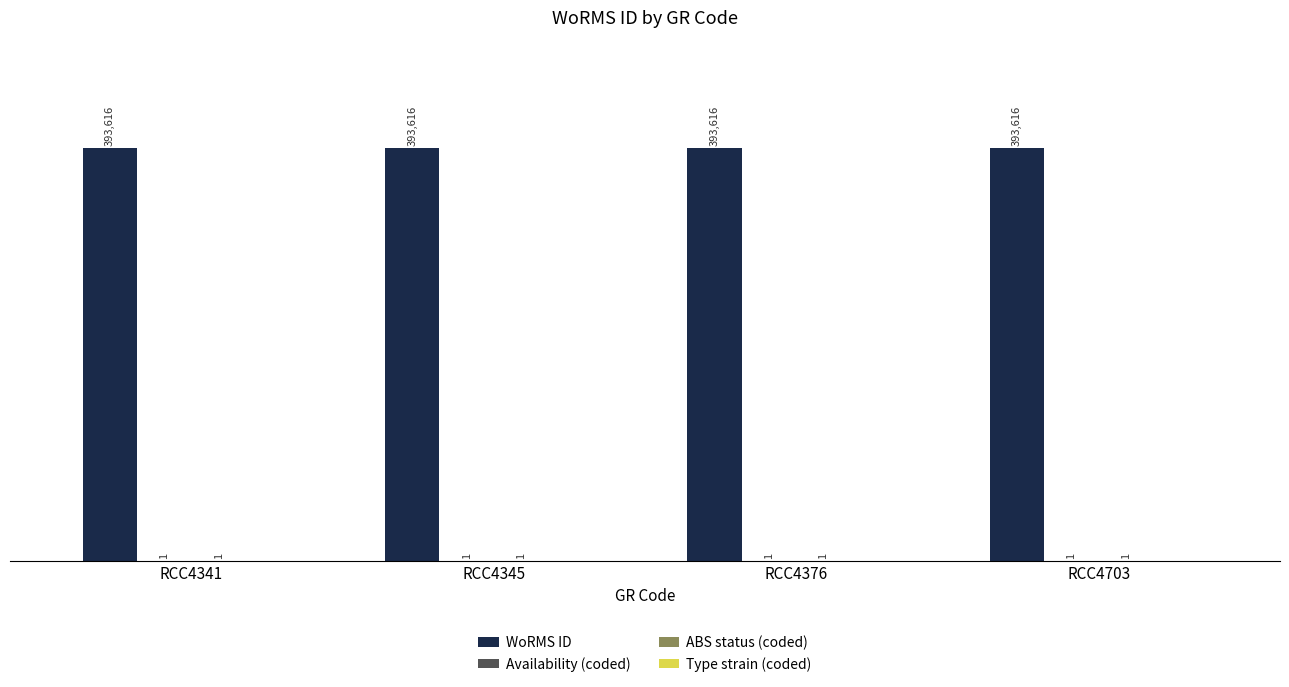

Is it true that WoRMS ID equals 661756 at RCC4703?

False